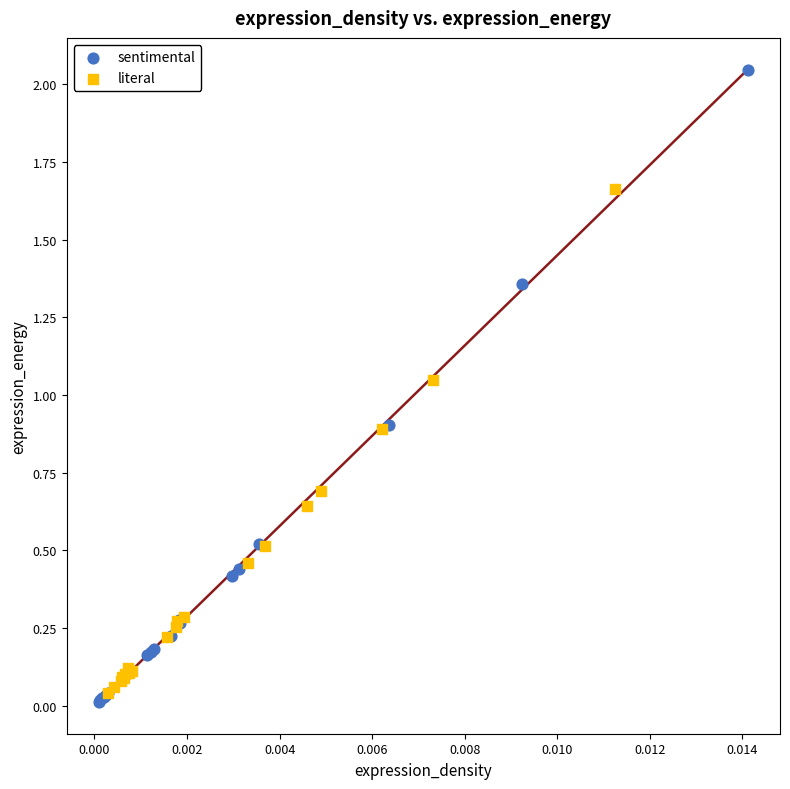

Which series contains the lowest Y value?

sentimental